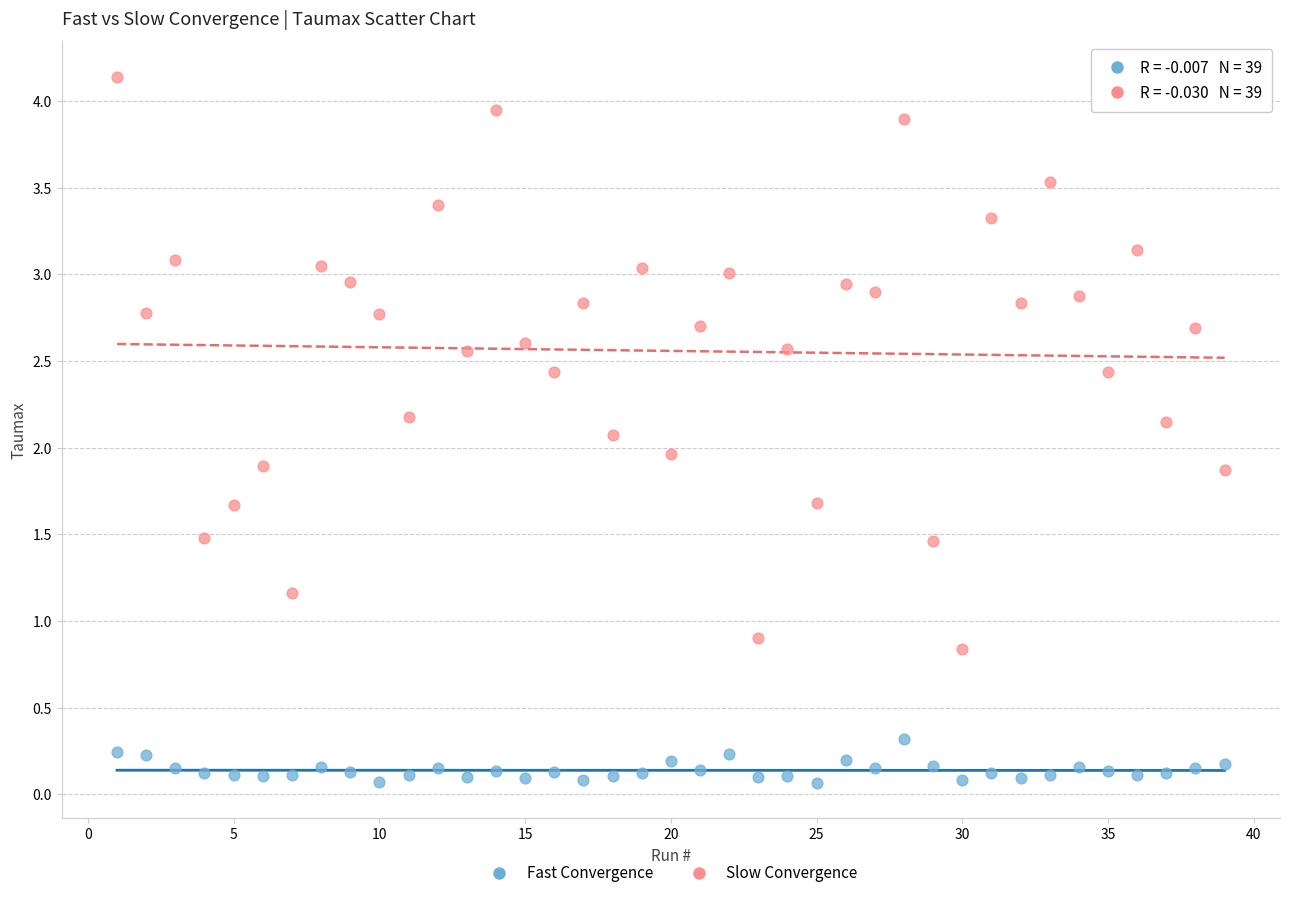

Which series contains the highest Y value?

Slow Convergence